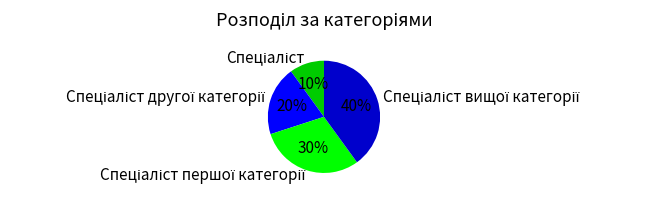

Is there a majority slice in this chart?

No